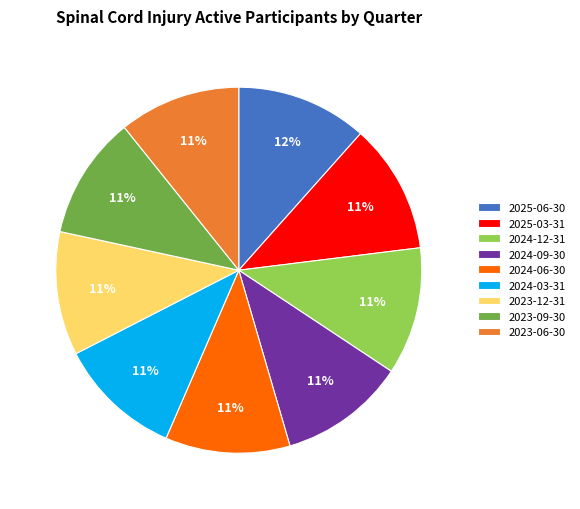

Does 2024-09-30 represent more than half of the total?

No